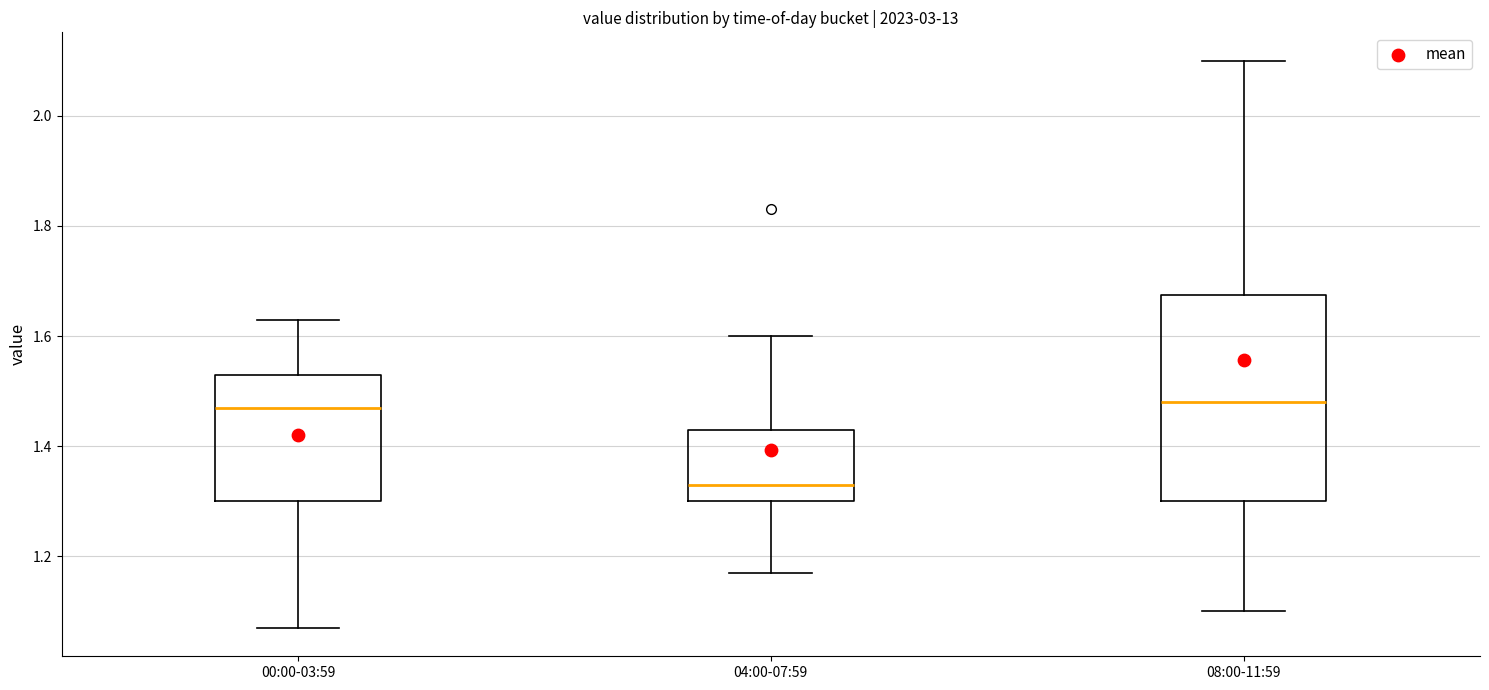

Where is the lower edge of the box for 04:00-07:59 on the y-axis? The values are not printed on the chart, so give them approximately, as read against the axis.

1.30